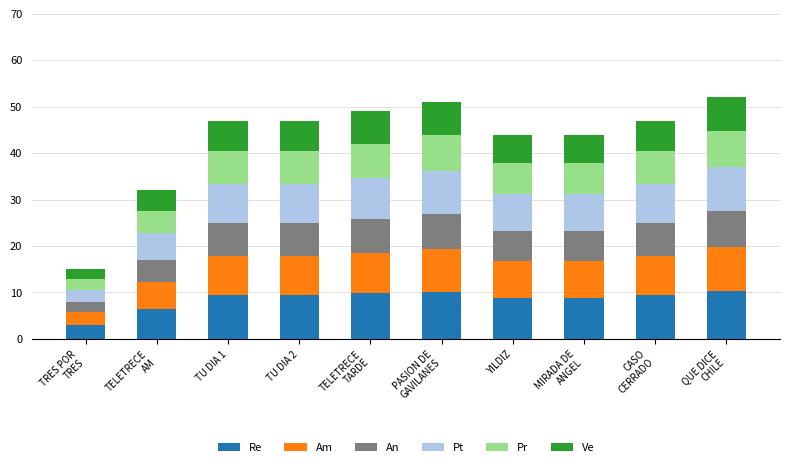

Is it true that Re equals 4.1 at YILDIZ?

False